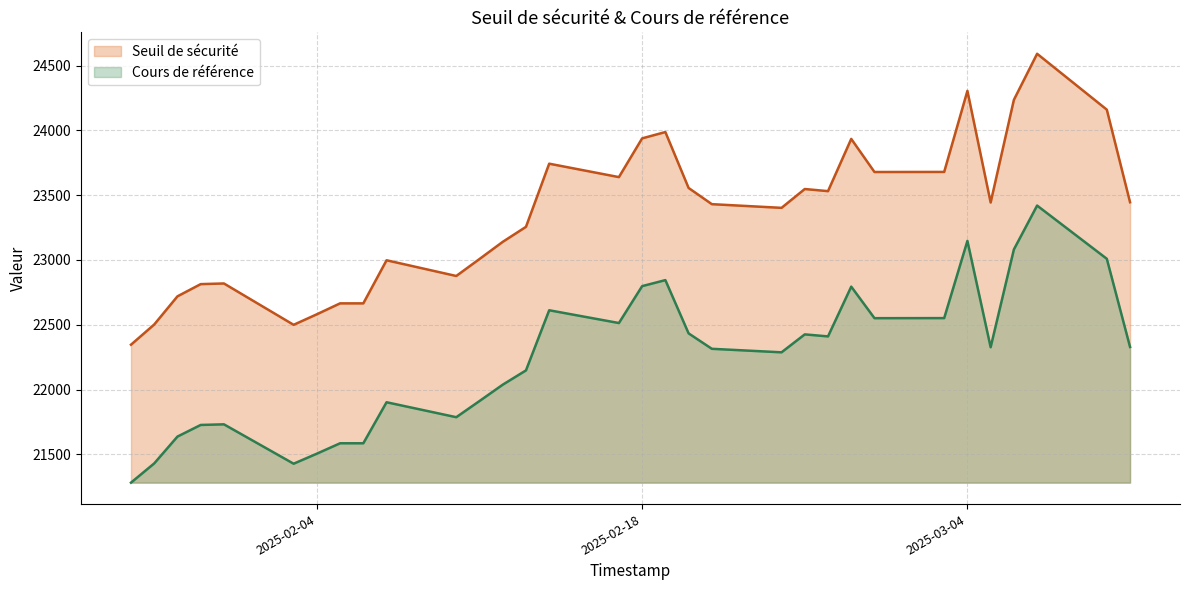

Which series changed the most between 2025-01-29 and 2025-02-27?

Seuil de sécurité